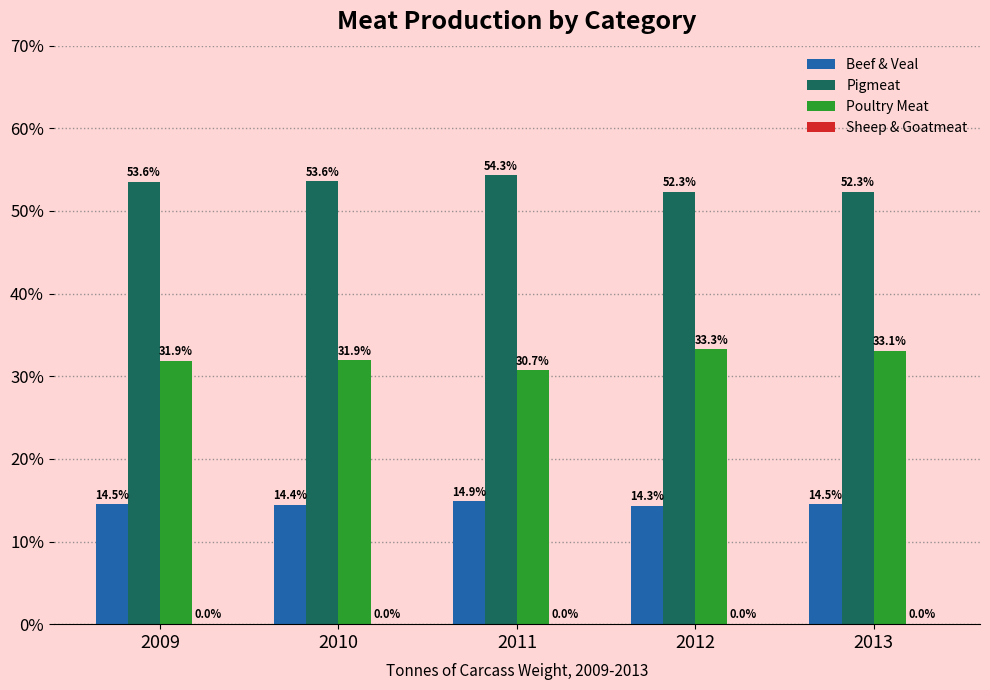

What is the highest value of the Poultry Meat series?

33.3